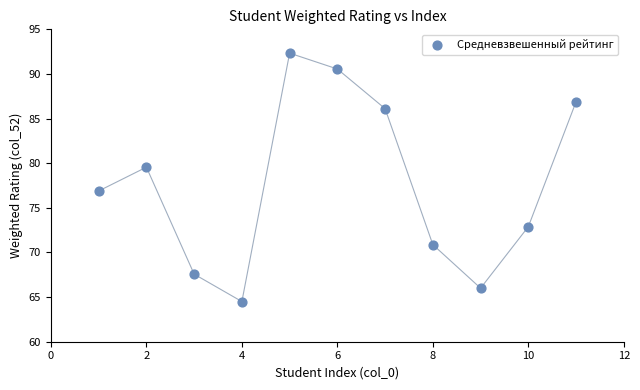

What Y value in the scatter plot is closest to 78?

76.9